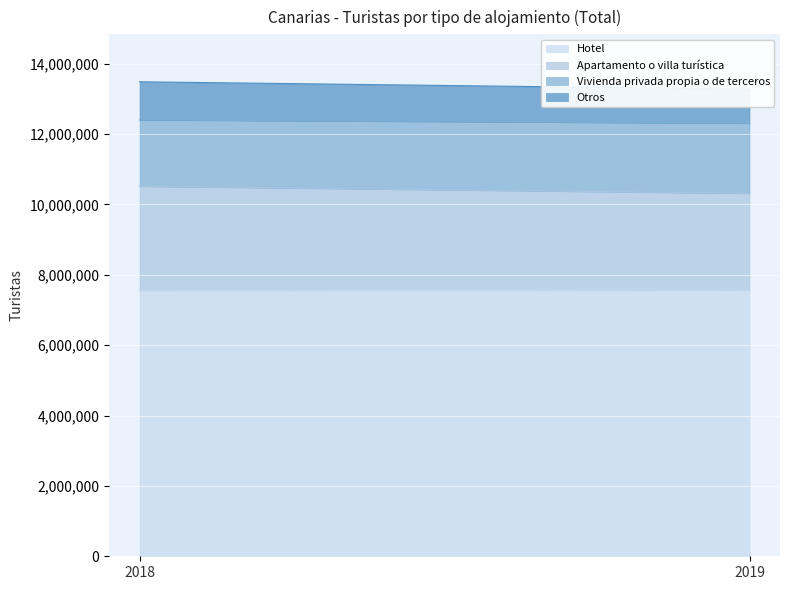

Count the Vivienda privada propia o de terceros values in the range 1885830 to 1992688.

2